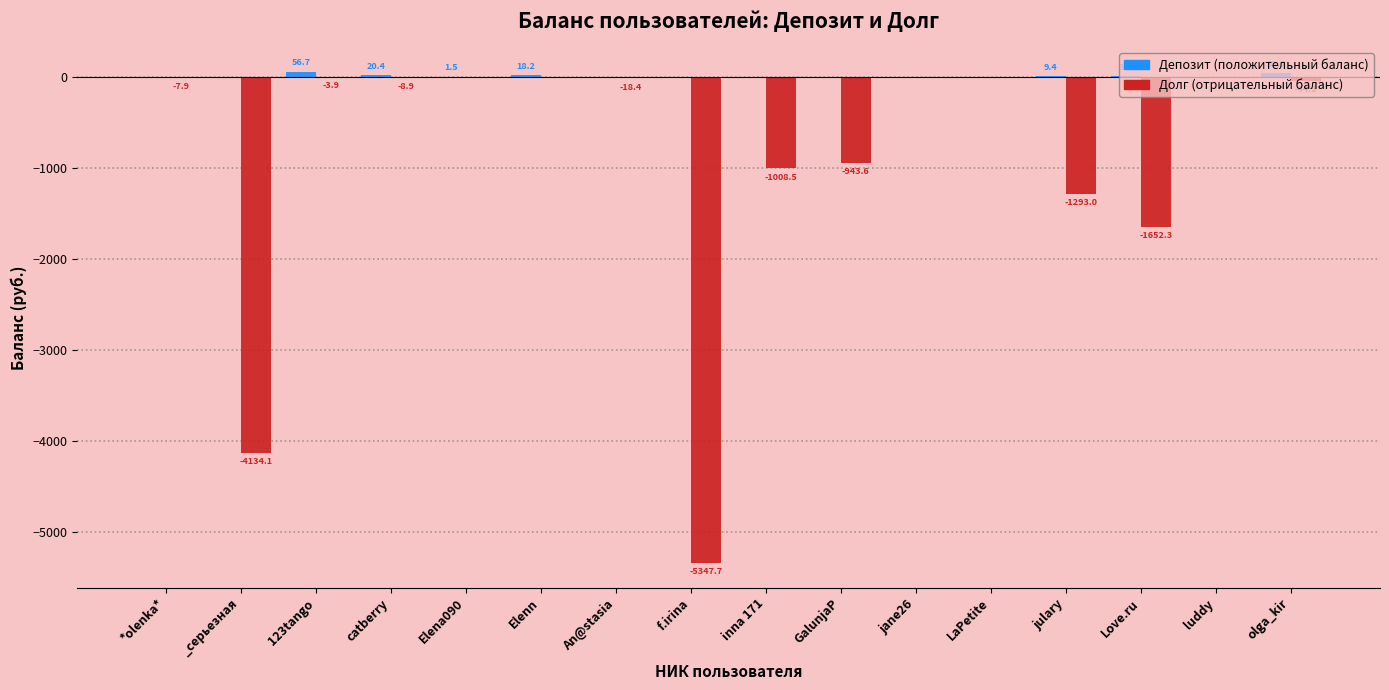

How many categories are shown in the chart?

16